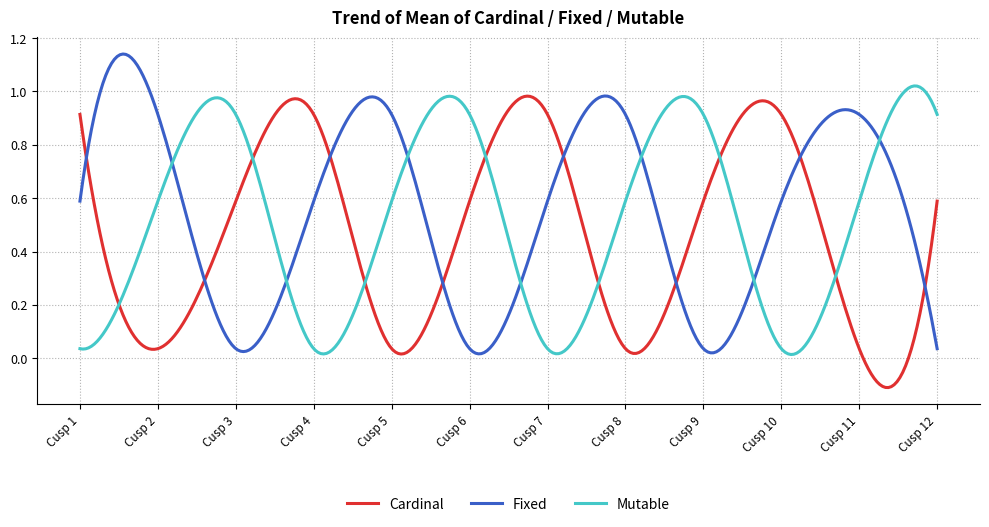

Reading left to right, extract all data points from this chart.

Cardinal: 0.9	0.0	0.6	0.9	0.0	0.6	0.9	0.0	0.6	0.9	0.0	0.6
Fixed: 0.6	0.9	0.0	0.6	0.9	0.0	0.6	0.9	0.0	0.6	0.9	0.0
Mutable: 0.0	0.6	0.9	0.0	0.6	0.9	0.0	0.6	0.9	0.0	0.6	0.9